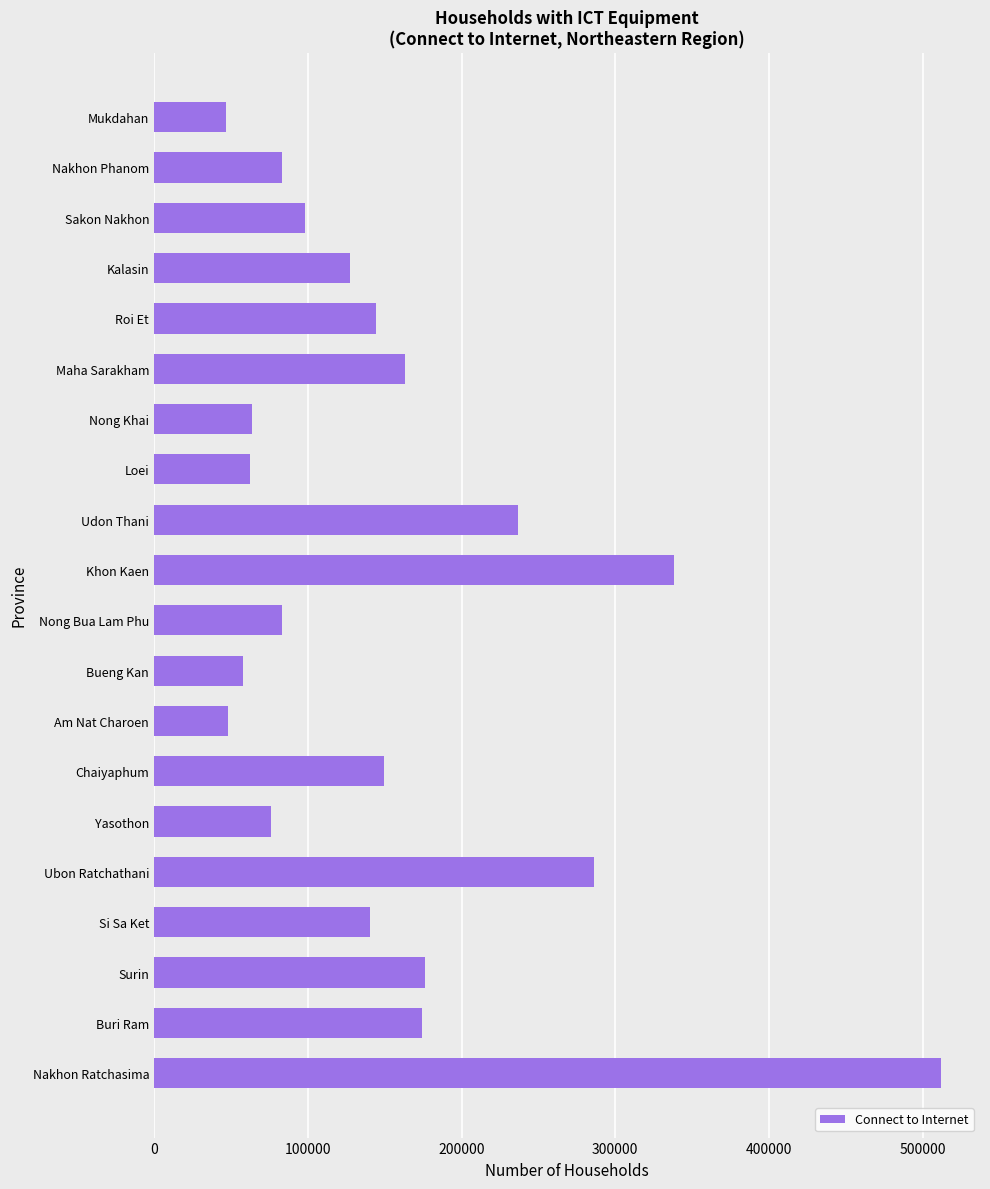

What is the difference between the maximum and second lowest values?

463252